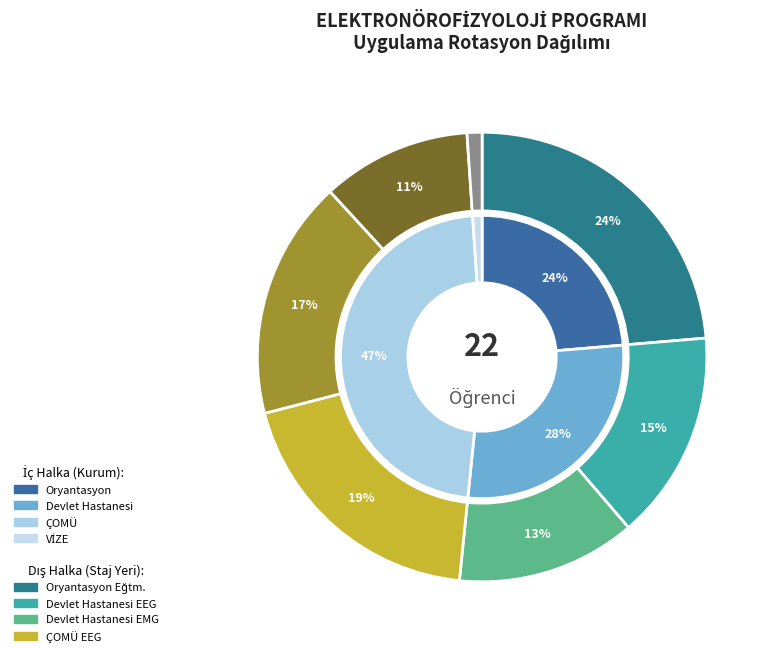

To the nearest percent, what percentage of the pie is VİZE HAFTASI?

1%